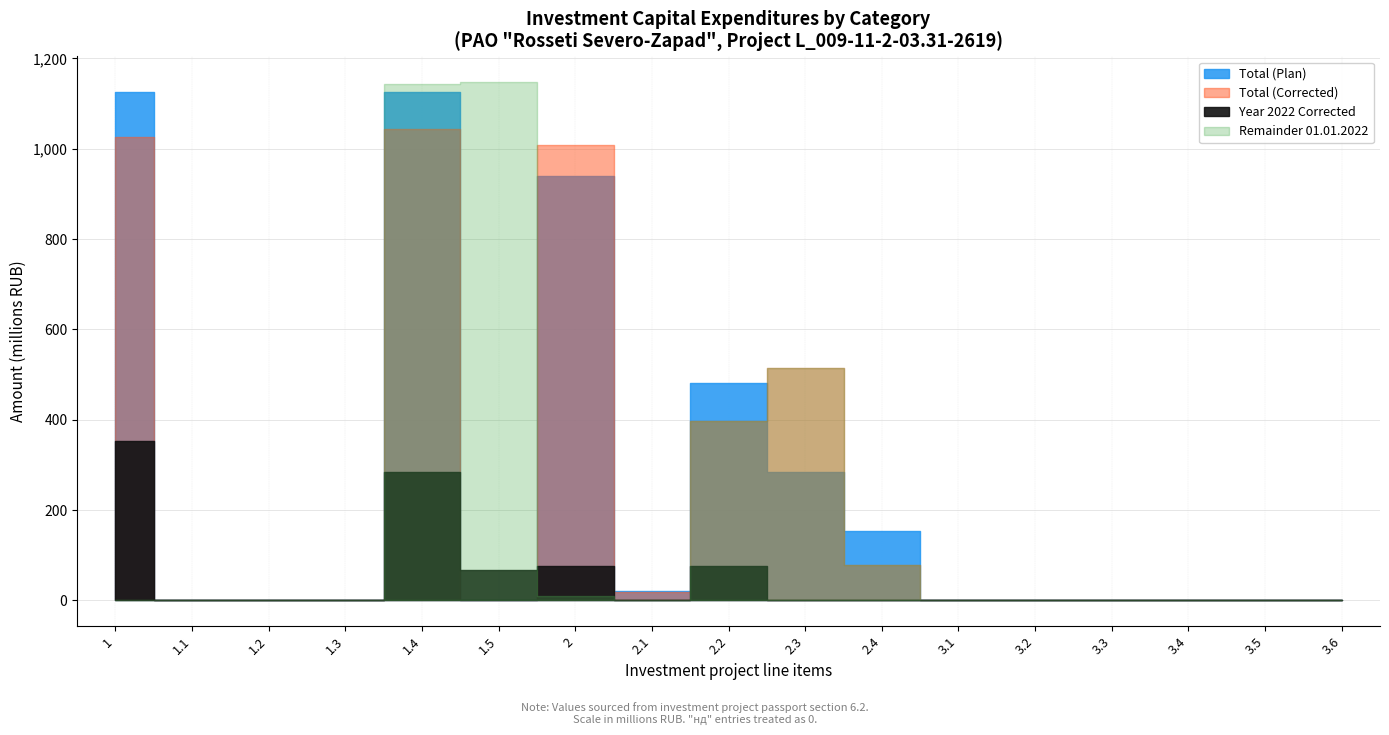

What is the label of the 13th point from the right?

1.4